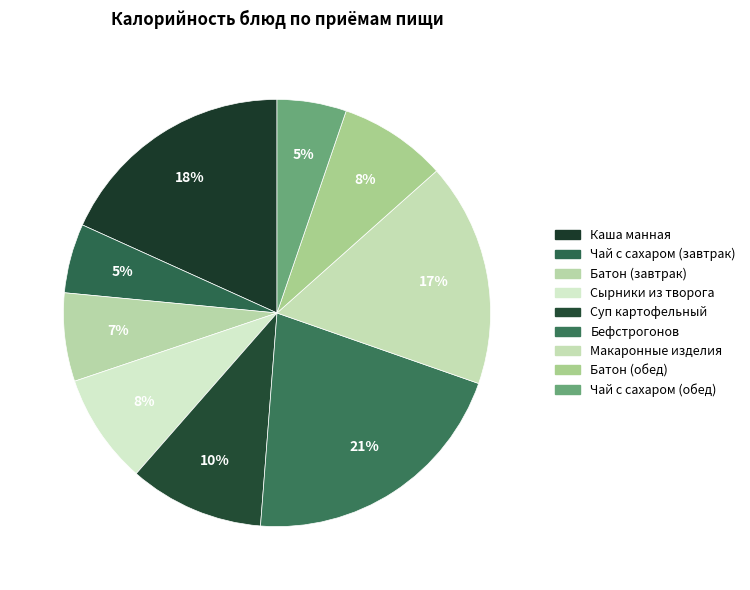

What is the ratio of the value at Каша манная to the value at Сырники из творога?

2.2